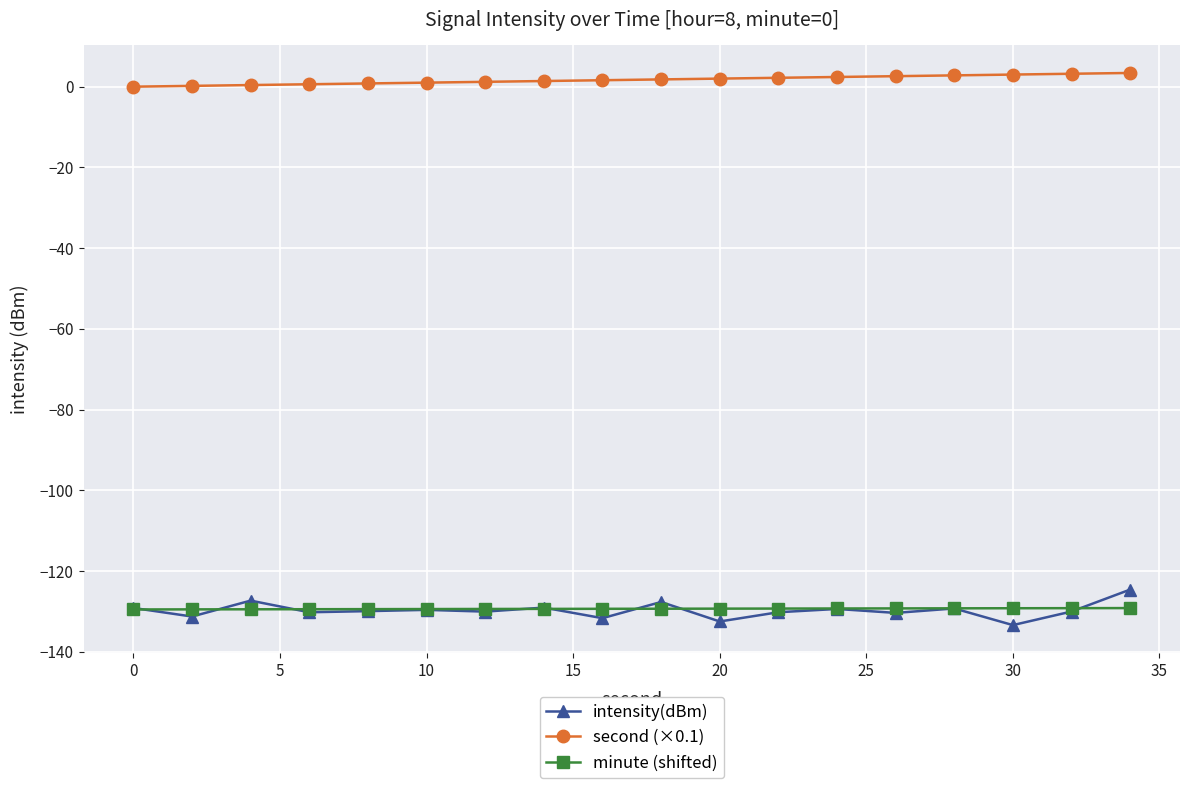

Which series has the widest spread of values?

intensity(dBm)